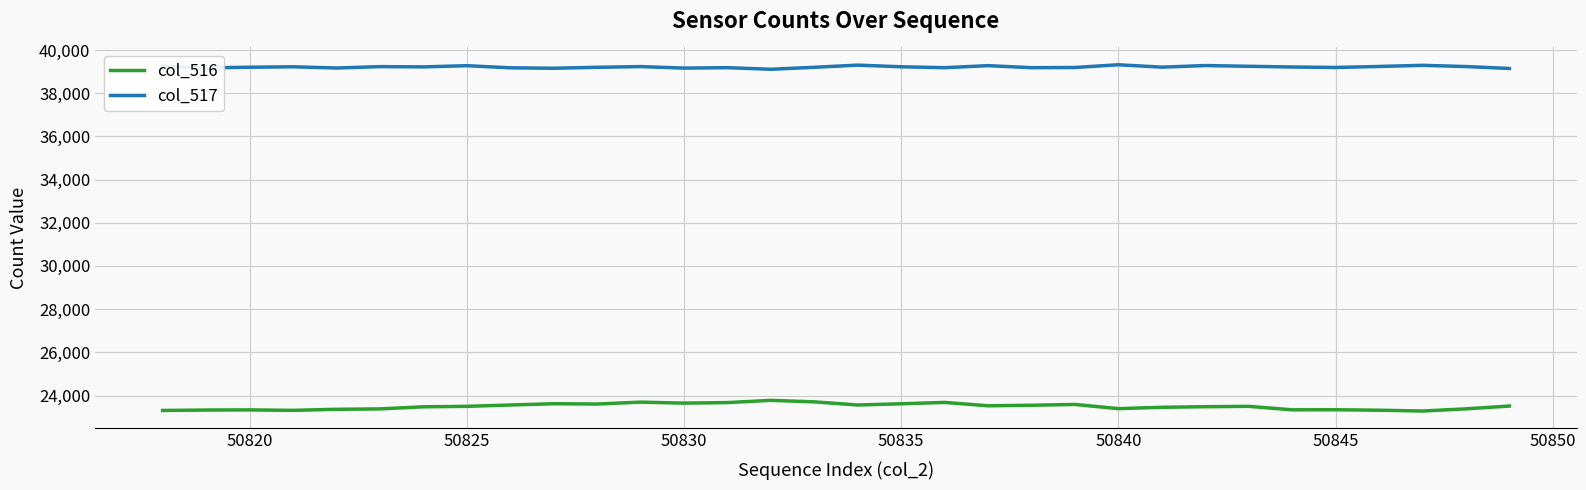

At how many categories does at least one series exceed 31416?

32